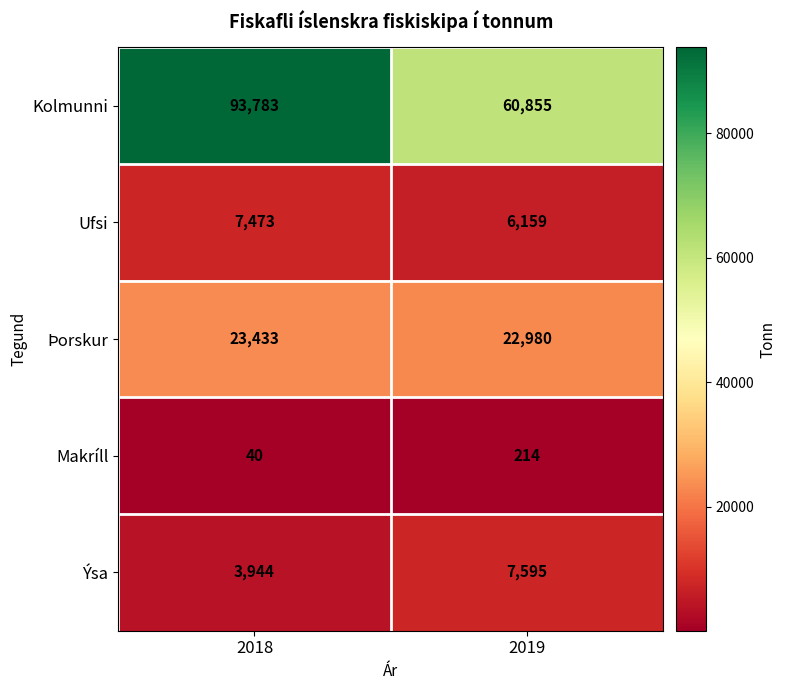

True or false: Makríll has a value of 40 at 2018.

True